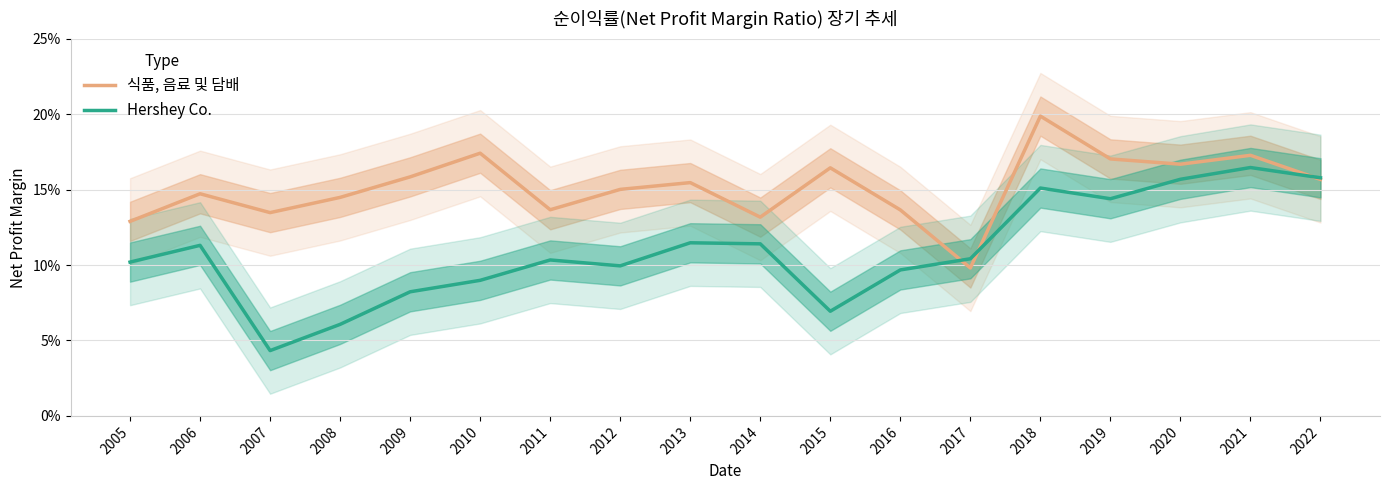

Where do Hershey Co. and 식품, 음료 및 담배 first cross each other?

2016 and 2017